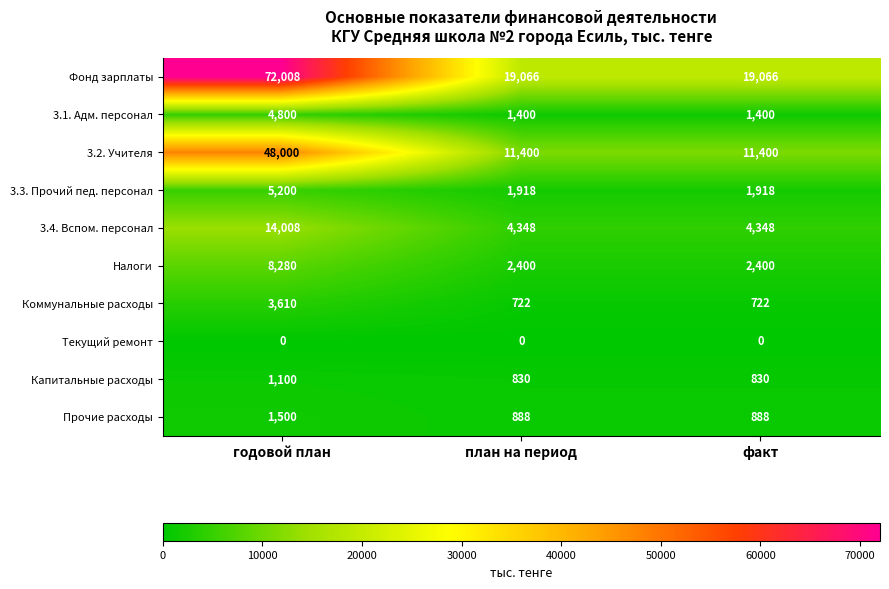

At which category is the sum across all series the highest?

годовой план